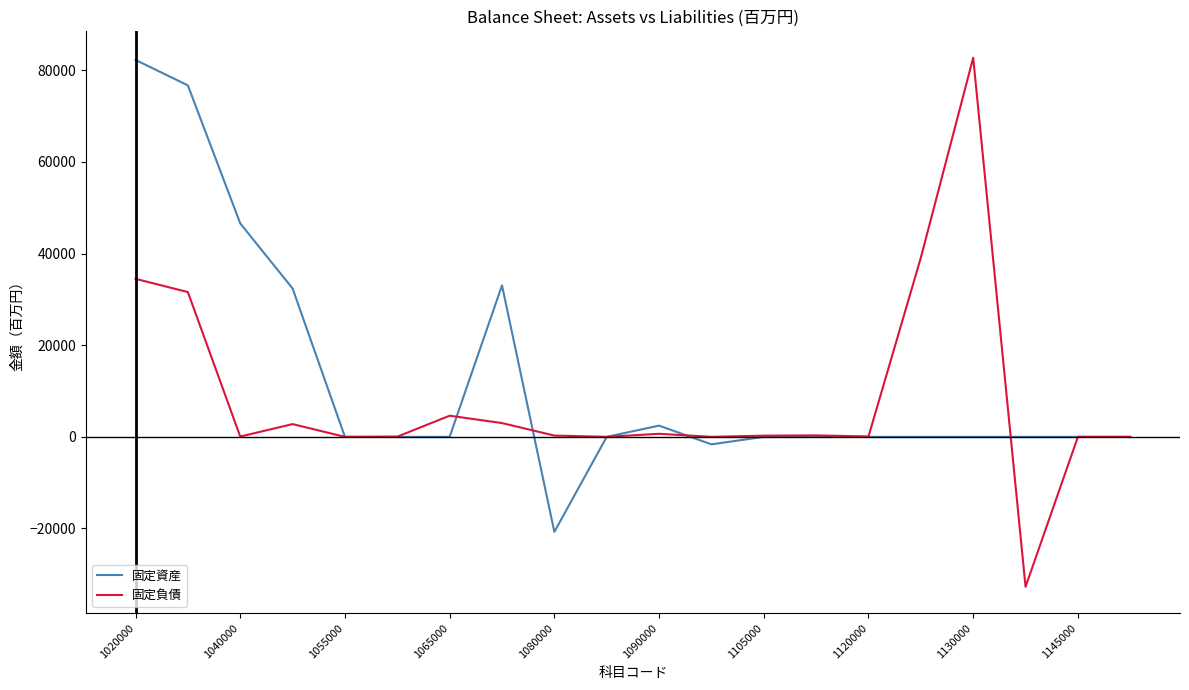

Which series has the largest range (max minus min)?

固定負債